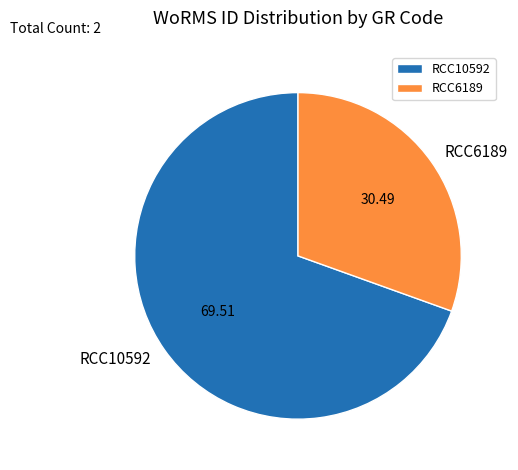

Do RCC10592 and RCC6189 together represent more than half of the pie?

Yes